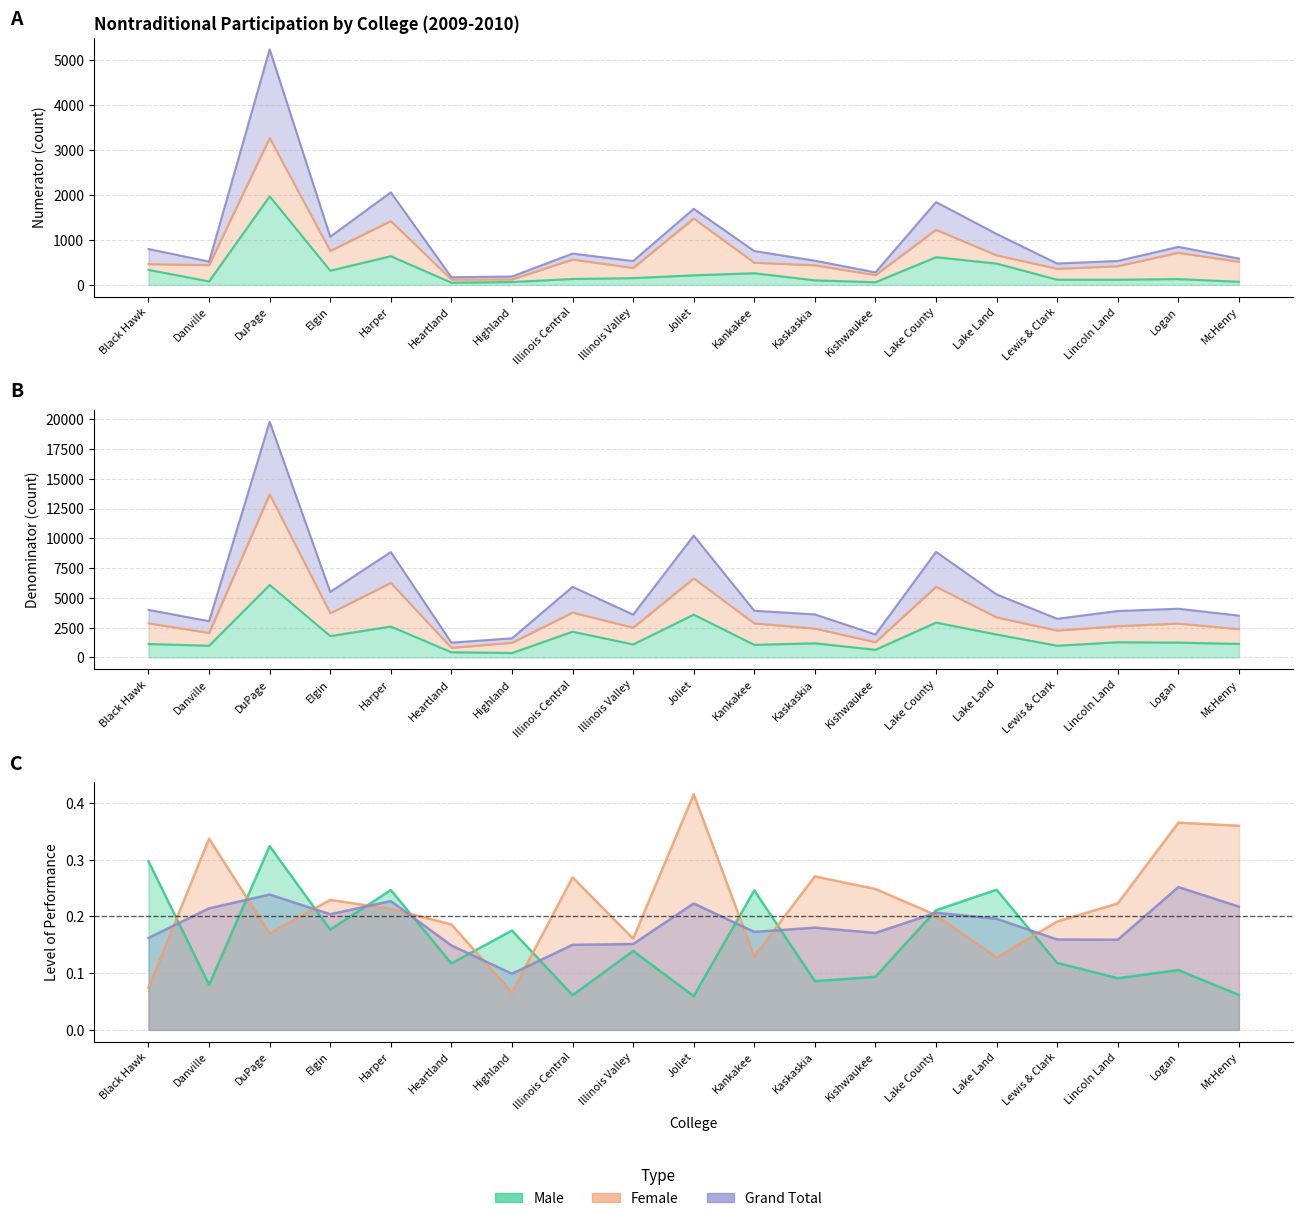

What is the difference between the Grand Total Denominator values at Harper and McHenry?

5339